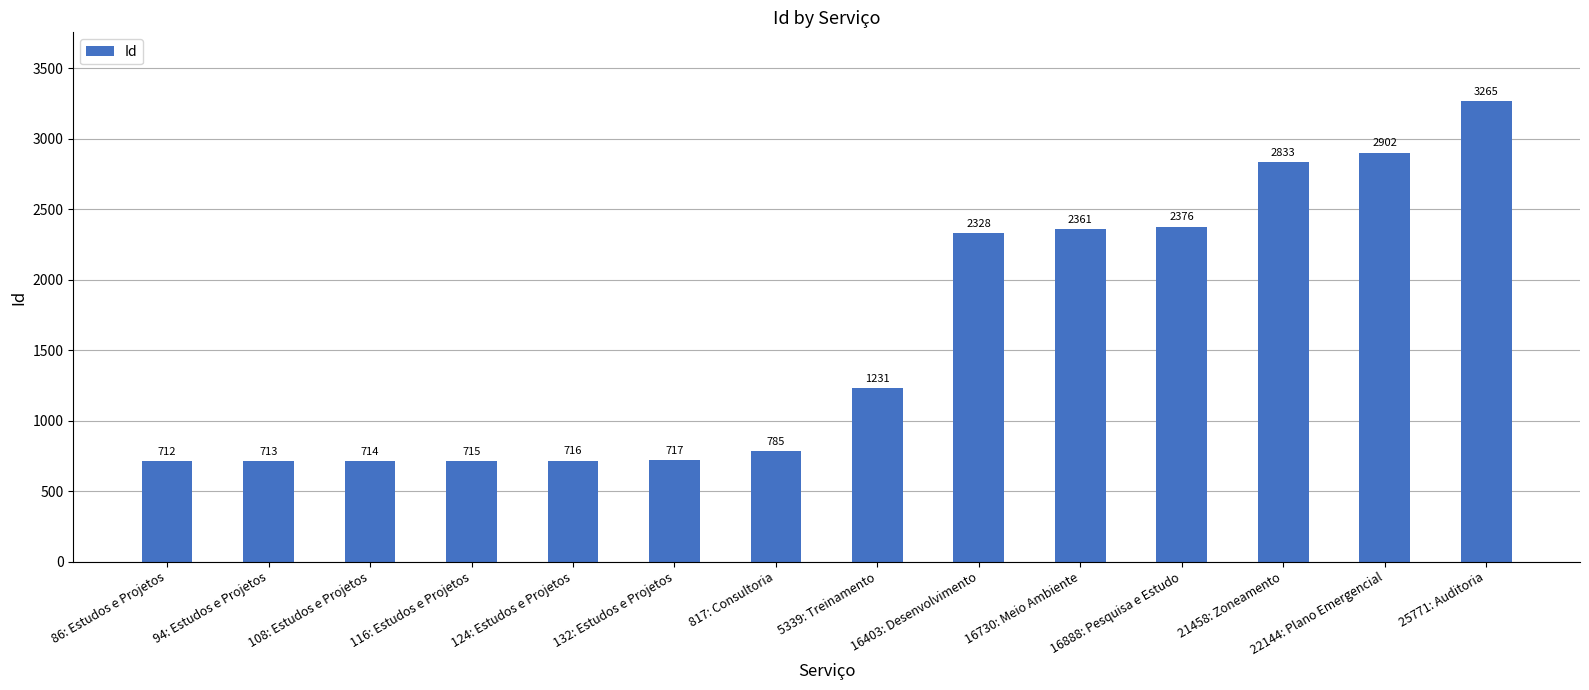

What is the change in value from 94: Estudos e Projetos to 817: Consultoria?

+72